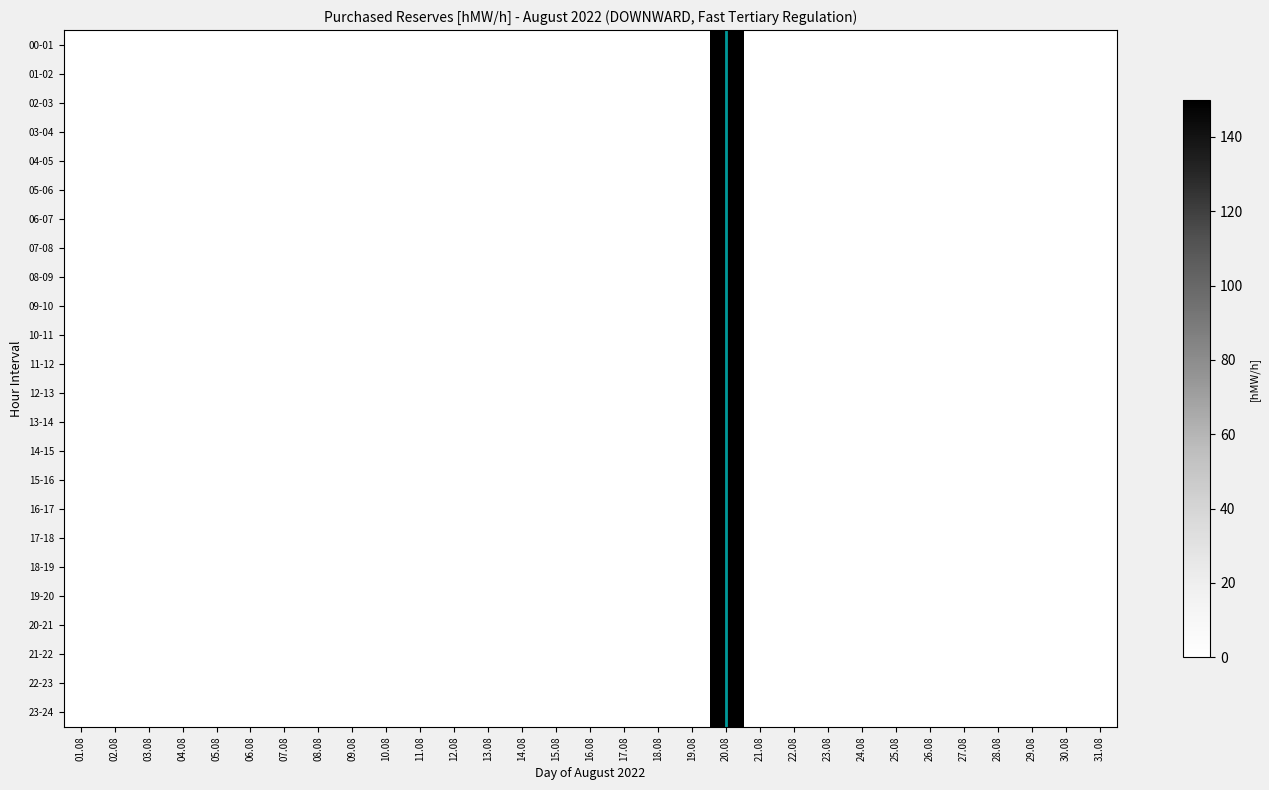

At how many categories does at least one series exceed 17?

1